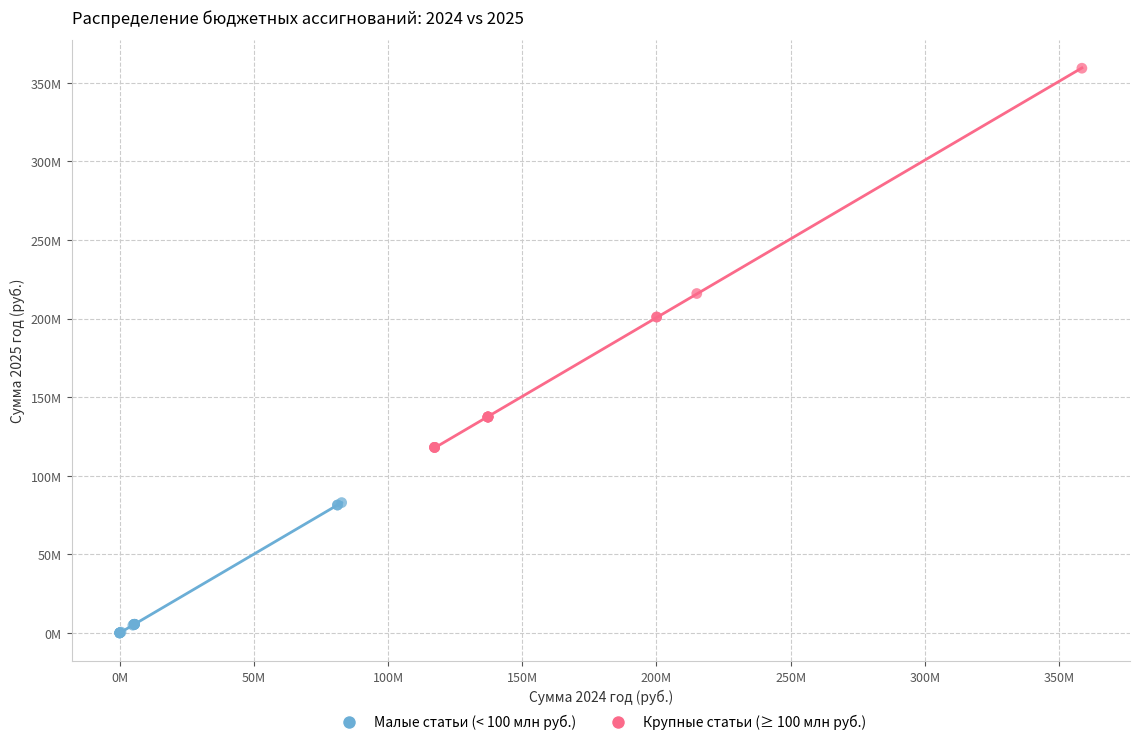

Which series contains the highest Y value?

Крупные статьи (≥ 100 млн руб.)